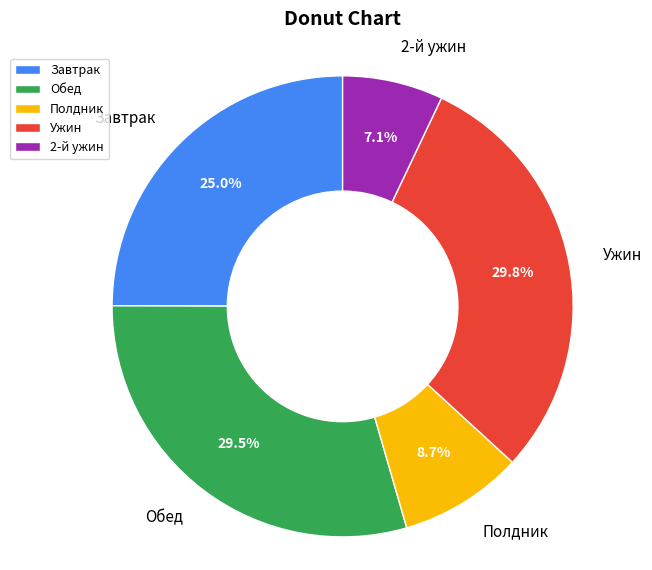

Does Полдник represent more than half of the total?

No